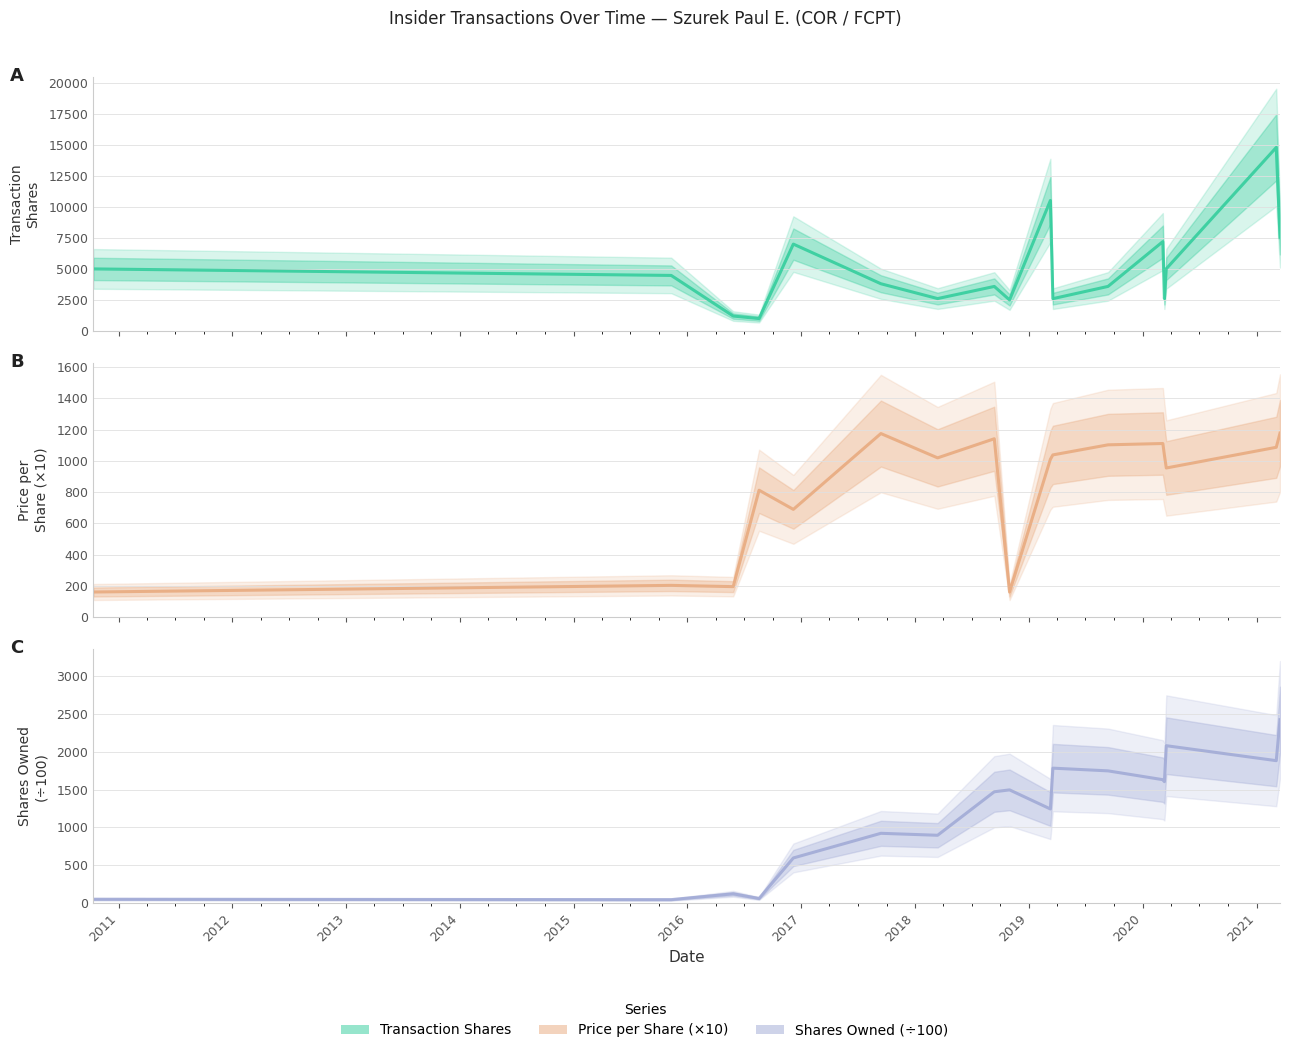

True or false: Transaction Shares and Shares Owned (÷100) intersect in this chart.

False